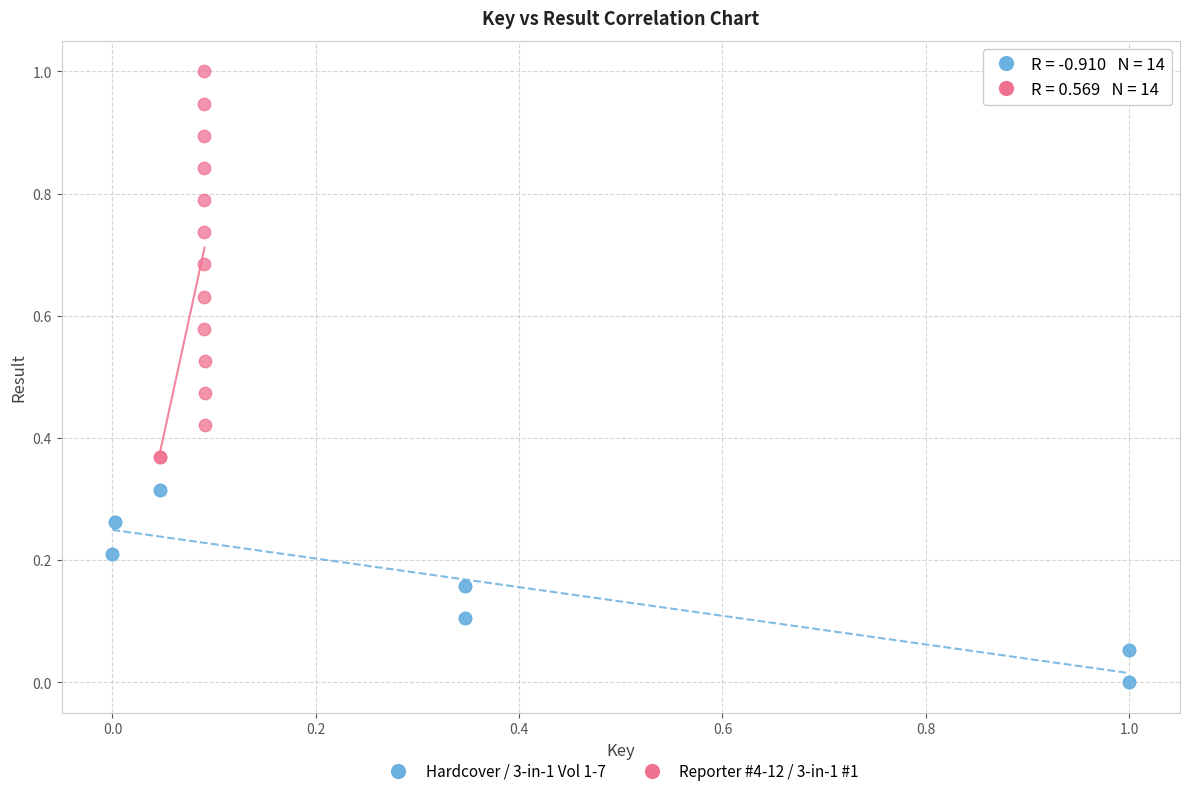

Which series reaches the maximum Y coordinate?

Reporter #4-12 / 3-in-1 #1